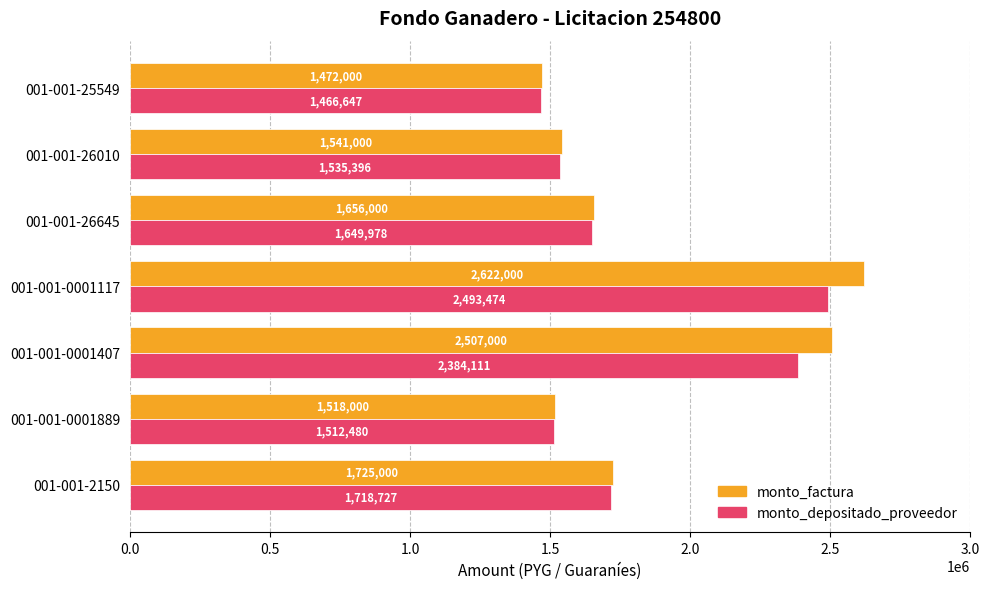

What is the total value across all series at 001-001-25549?

2938647